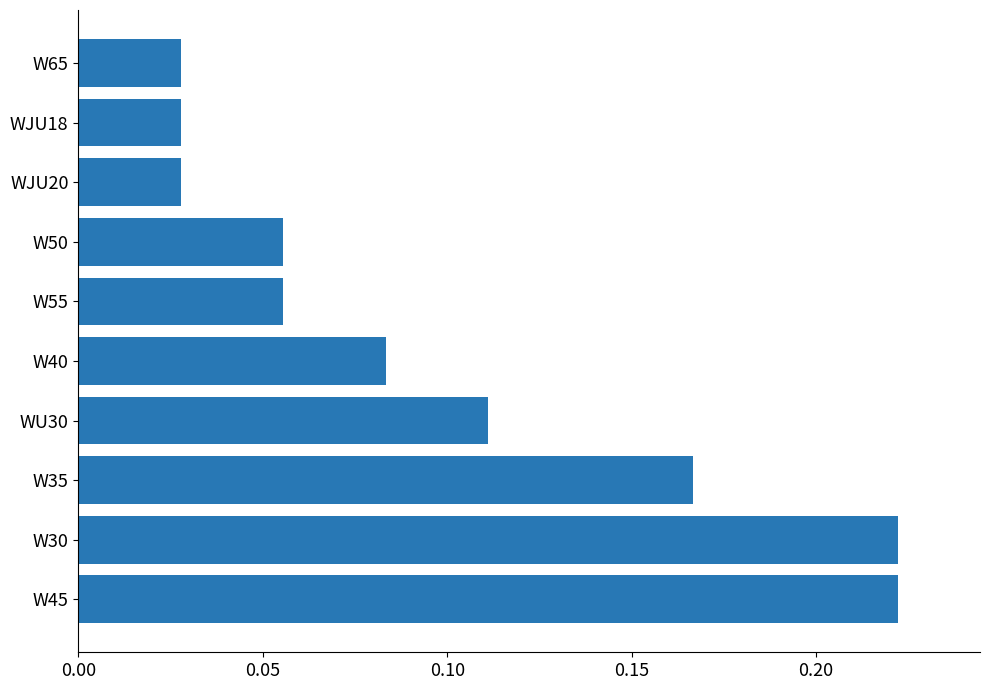

Are the bars grouped side by side (vs. stacked)?

No